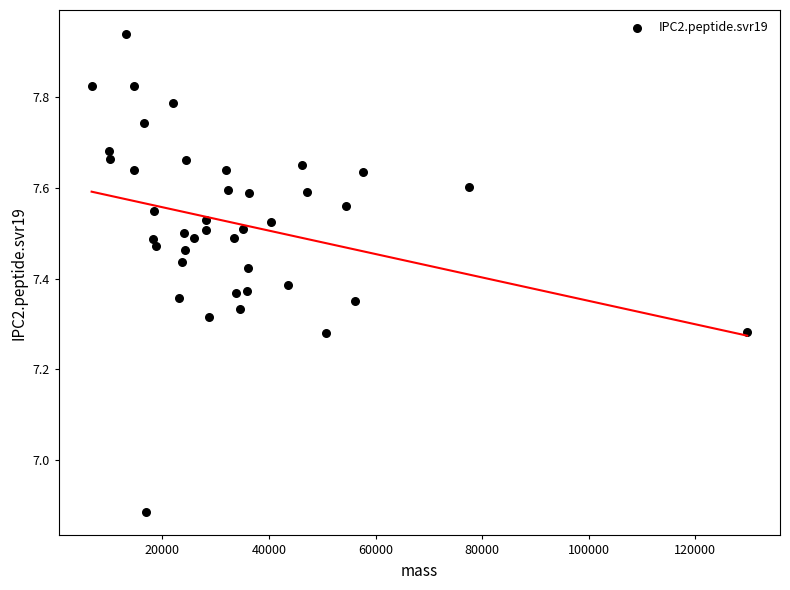

What is the range of Y values (max minus min)?

1.1